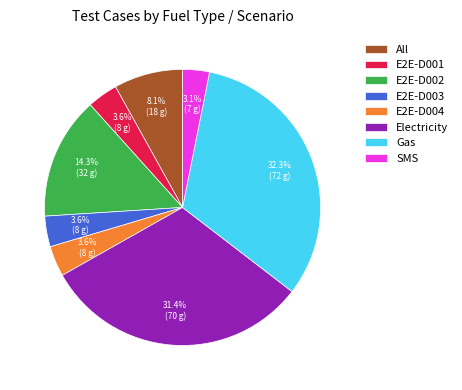

What is the largest slice in the pie chart?

Gas